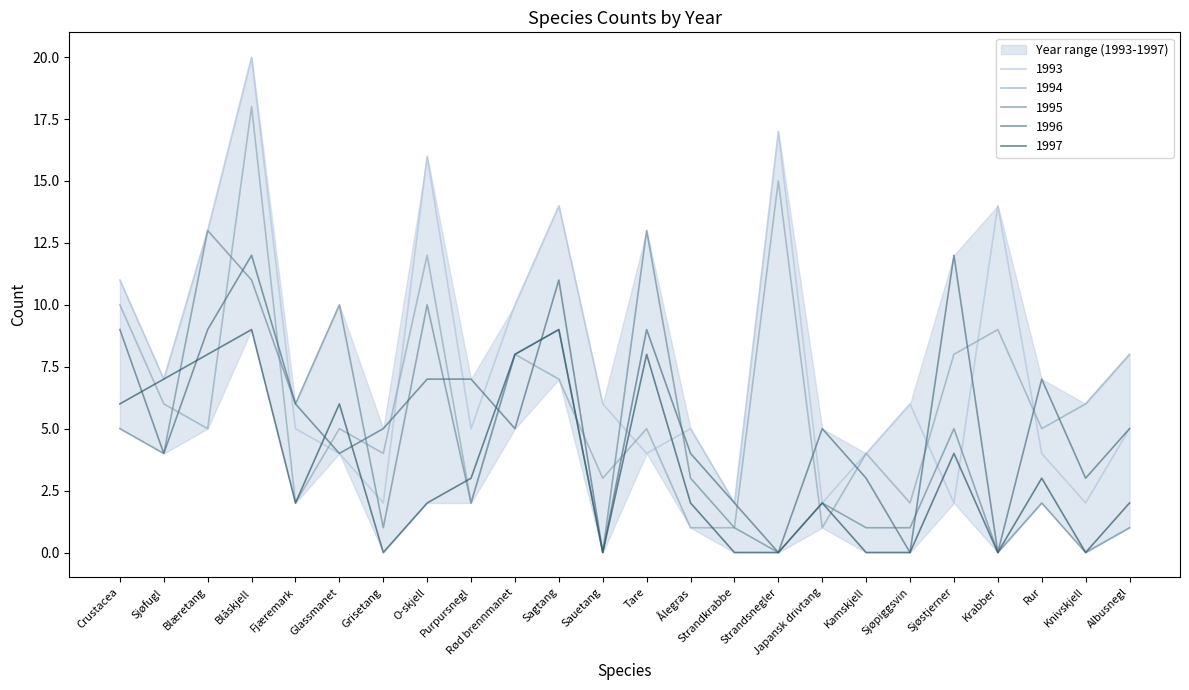

What is the difference between the maximum and minimum values in the 1993 series?

18